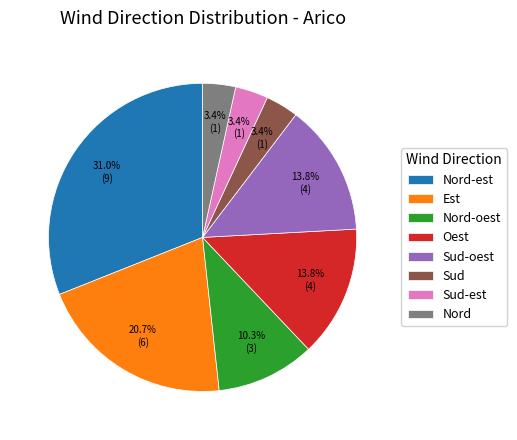

Between Est and Sud-oest, which is larger?

Est